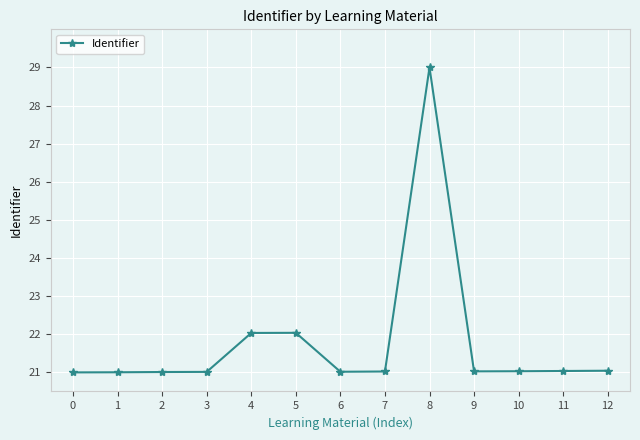

What is the sum of all values?

283.3